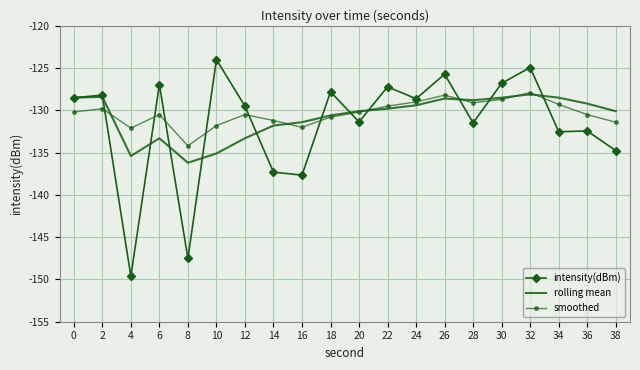

What is the minimum value shown in the chart?

-149.6